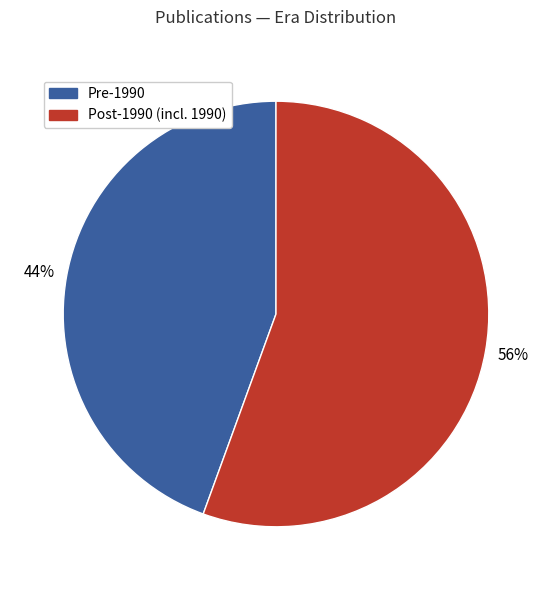

Does any single category account for the majority?

Yes